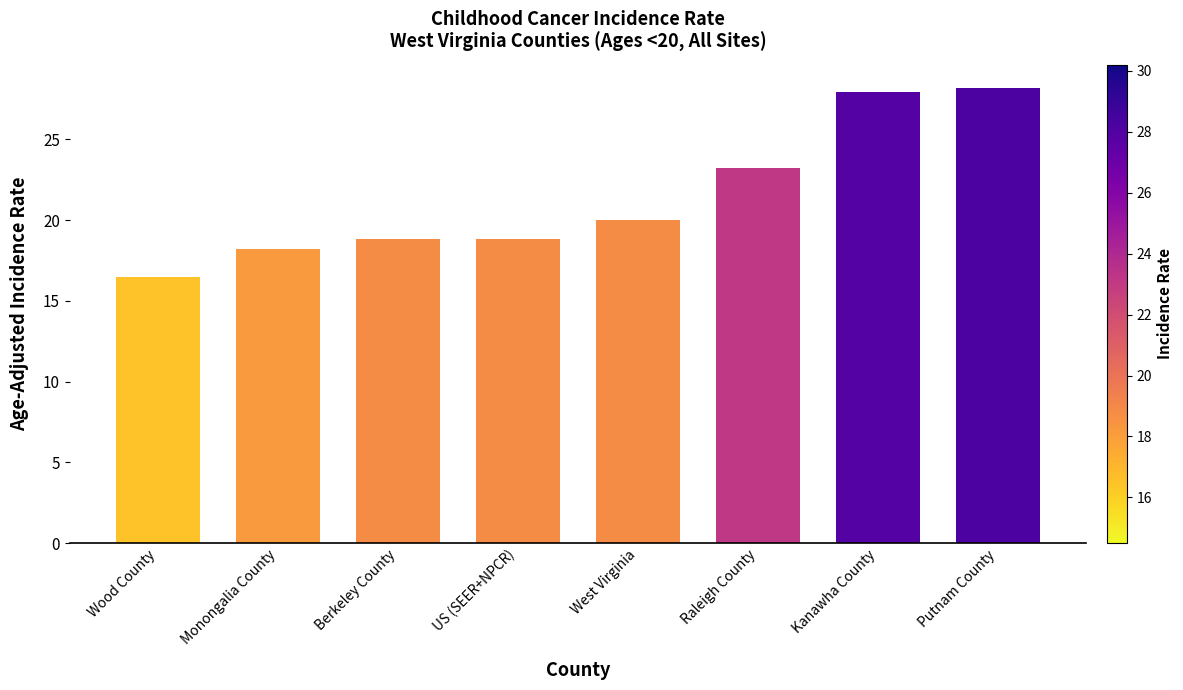

What is the change in value from US (SEER+NPCR) to Raleigh County?

+4.4